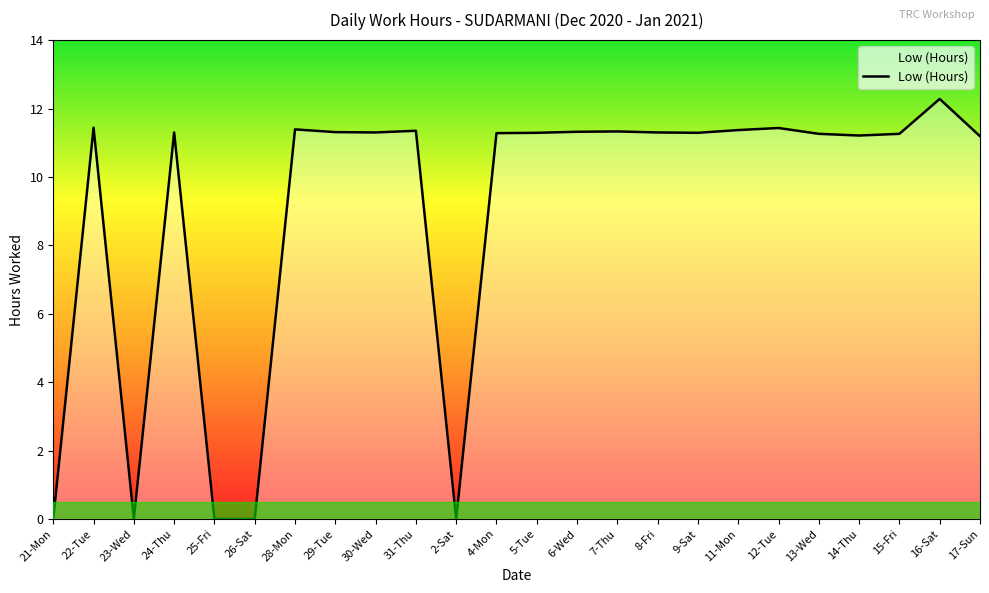

What is the maximum value shown in the chart?

12.3